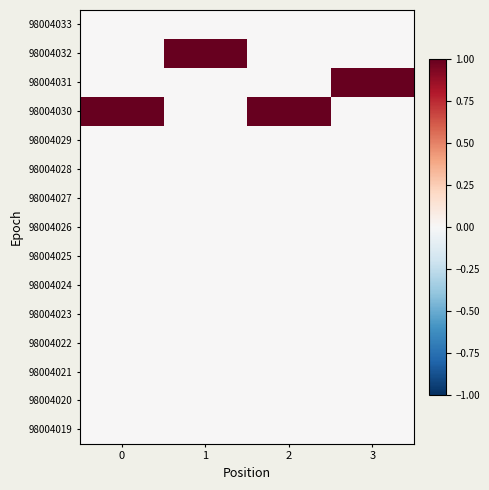

How many series are shown in this chart?

15